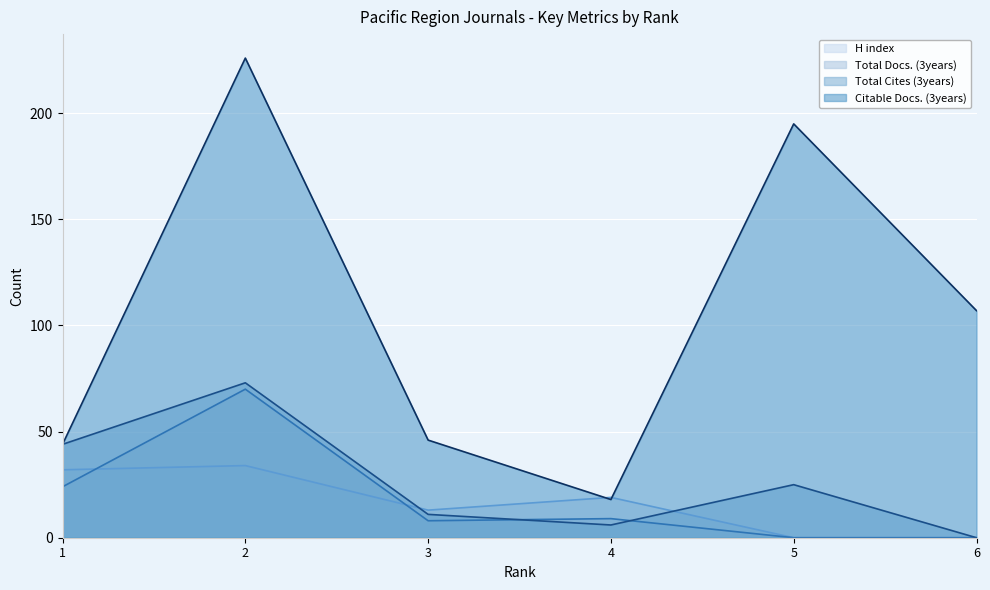

What is the difference between the maximum and second lowest values in the Total Docs. (3years) series?

70